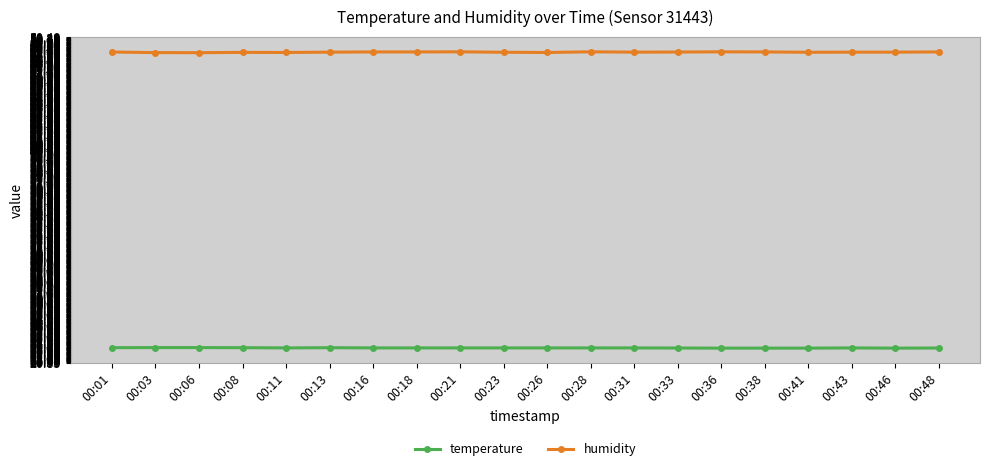

The temperature series shows 22.2 at 00:26. True or false?

True